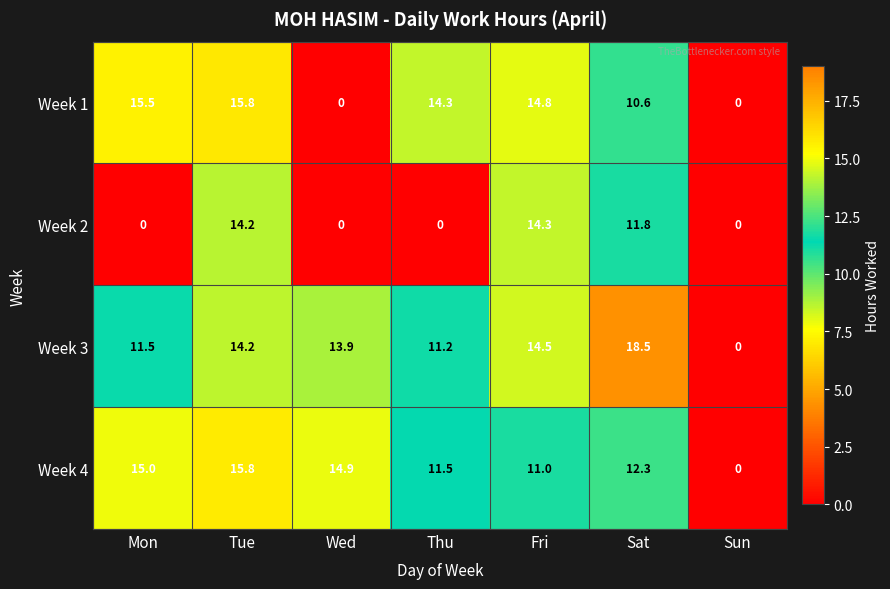

Which series has the largest total across all categories?

Week 3